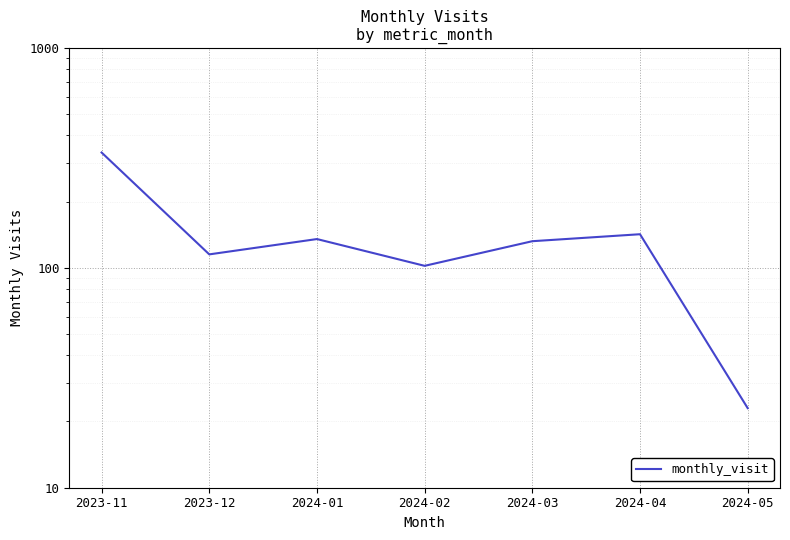

True or false: there are more than 2 points higher than both neighbors.

False